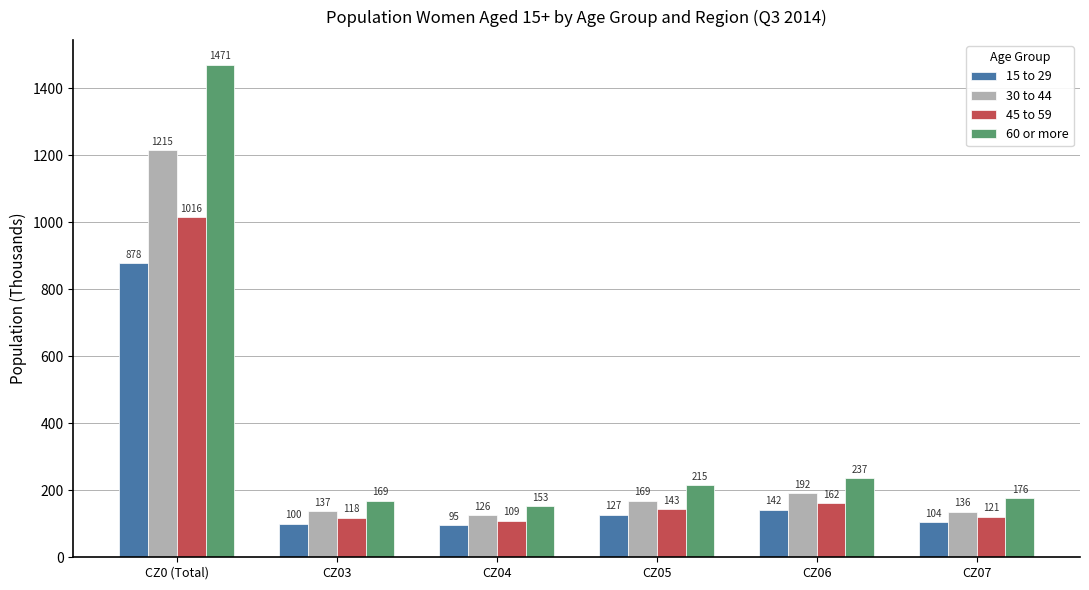

How many distinct data groups are displayed?

4